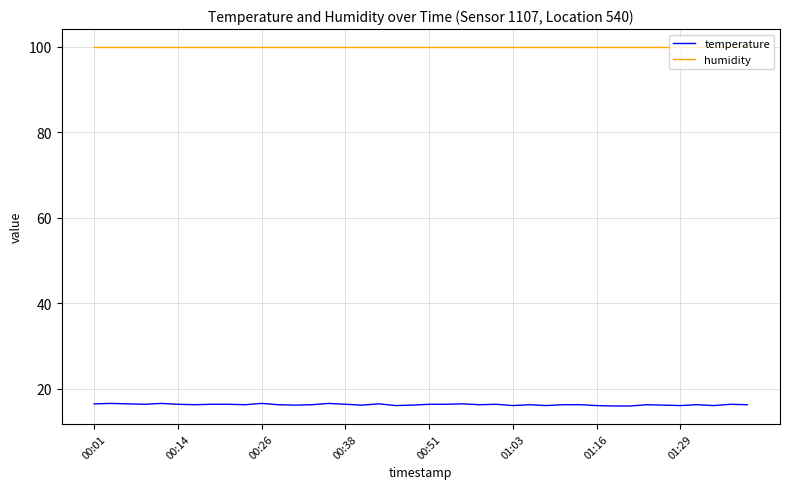

True or false: temperature and humidity intersect in this chart.

False